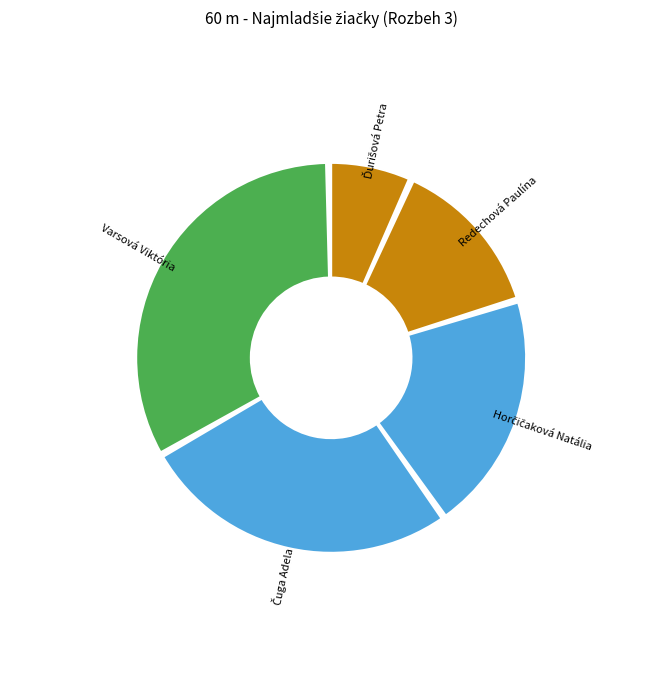

What is the largest slice in the pie chart?

Varsová Viktória